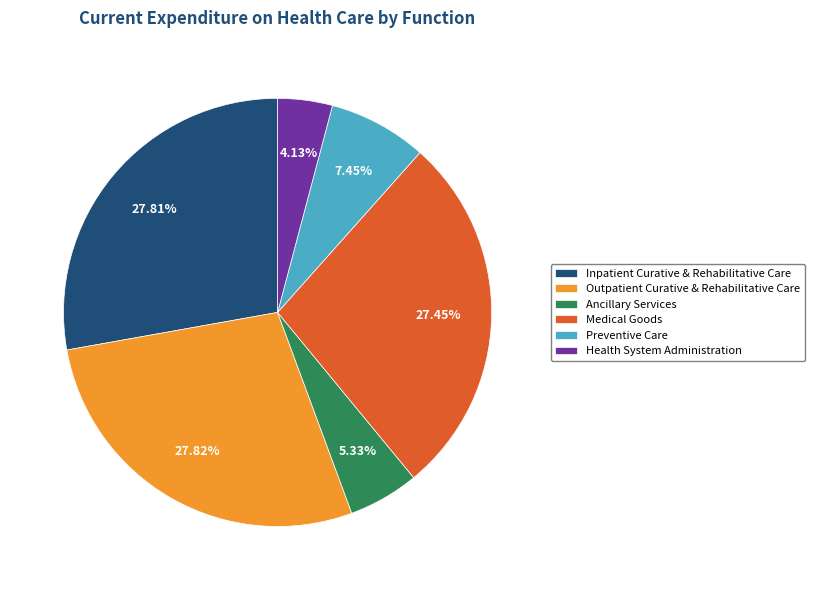

Between Inpatient Curative & Rehabilitative Care and Preventive Care, which is larger?

Inpatient Curative & Rehabilitative Care